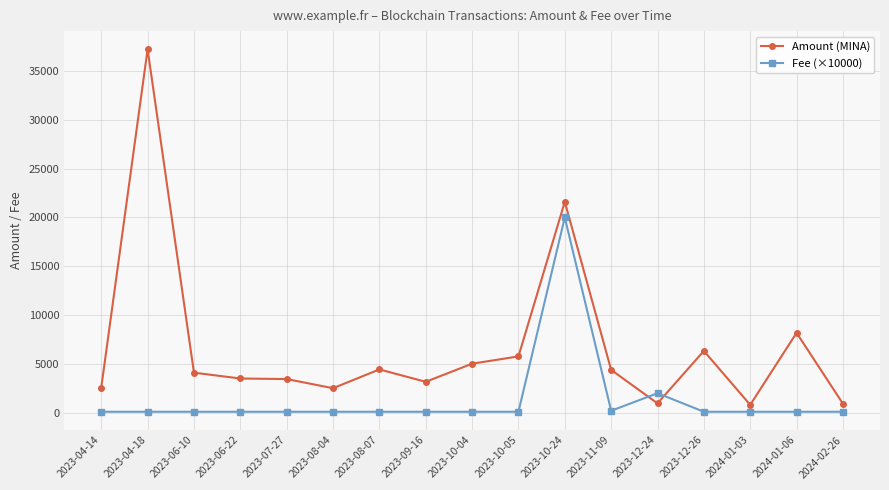

Which series has the largest range (max minus min)?

Amount (MINA)